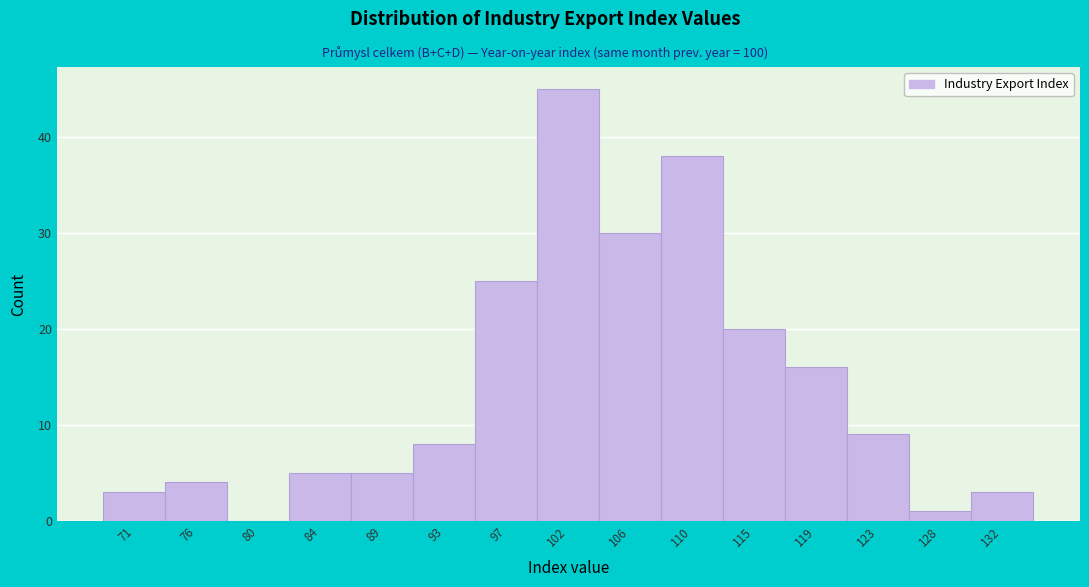

Reading right to left, list all the values displayed in this chart.

132=3	128=1	123=9	119=16	115=20	110=38	106=30	102=45	97=25	93=8	89=5	84=5	80=0	76=4	71=3